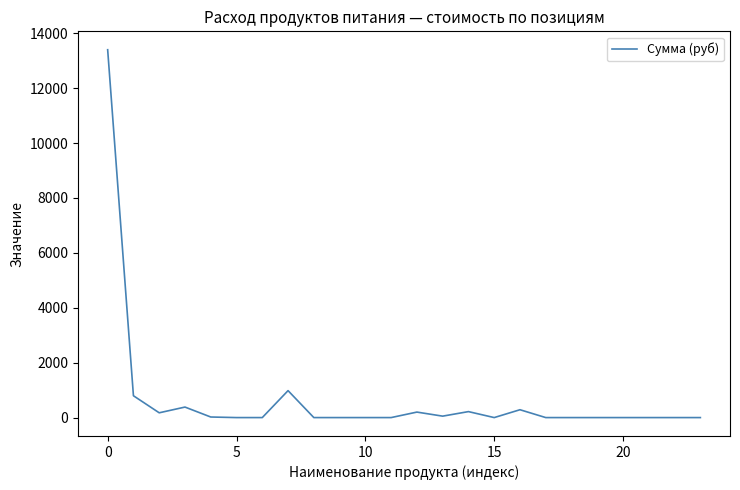

What is the maximum value shown in the chart?

13398.0